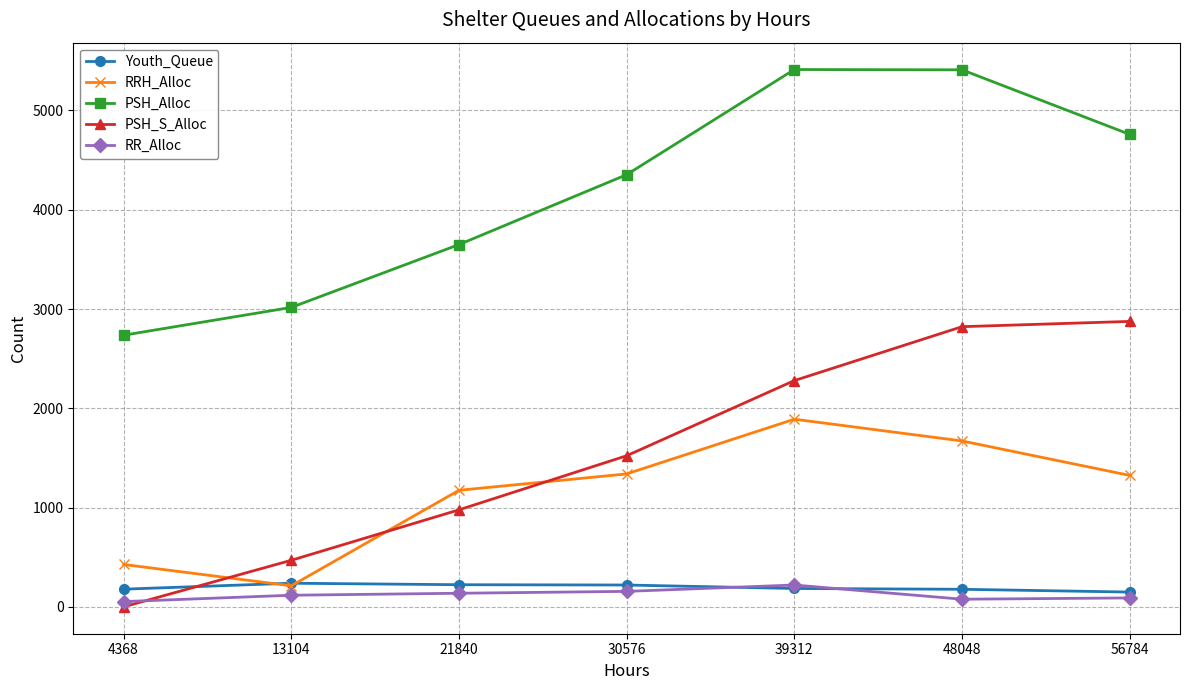

Is it true that PSH_S_Alloc equals 977 at 21840?

True